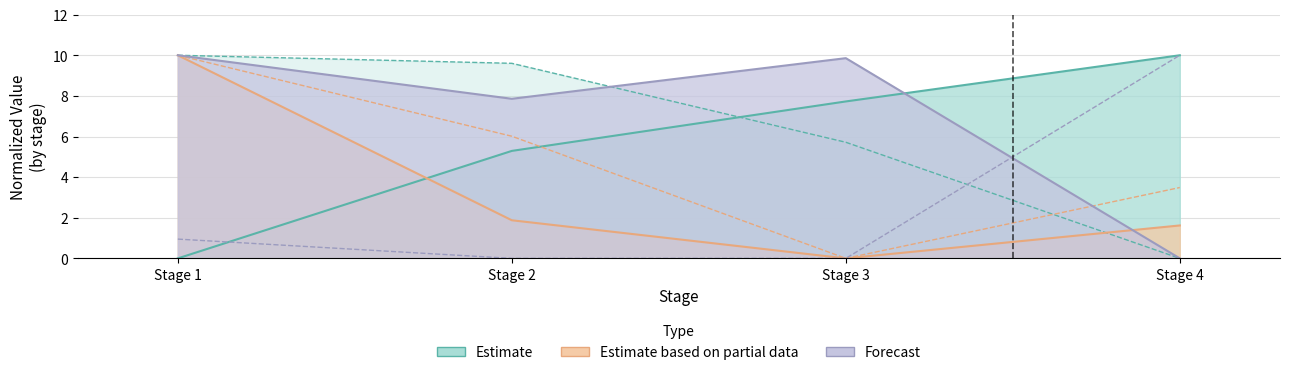

Rank the categories by Estimate value from lowest to highest.

Stage 1, Stage 2, Stage 3, Stage 4